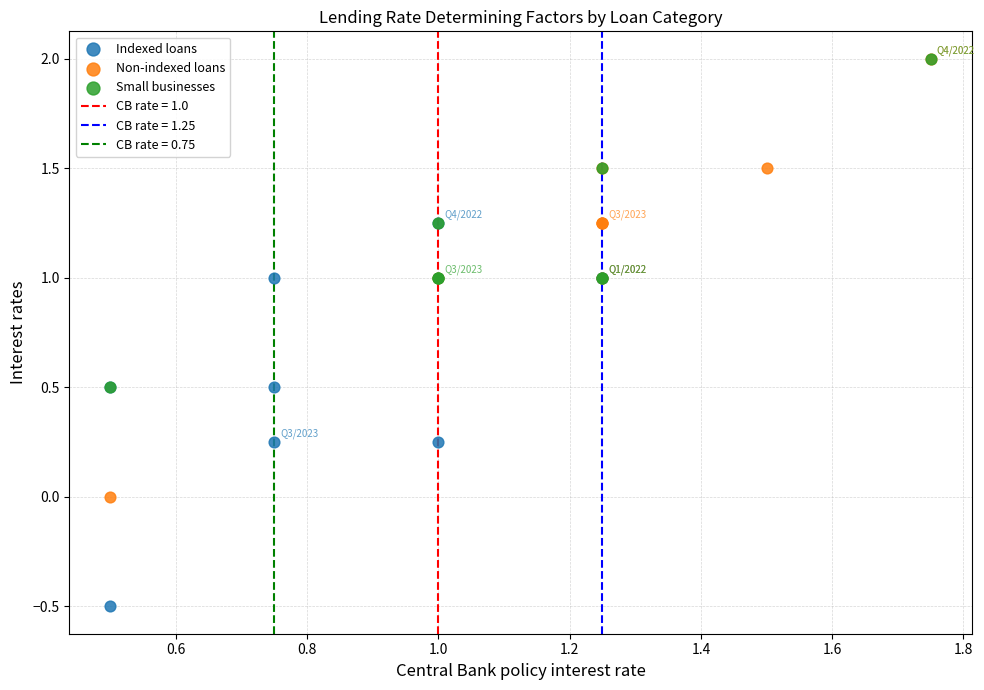

Which series has the widest spread of Y values?

Non-indexed loans